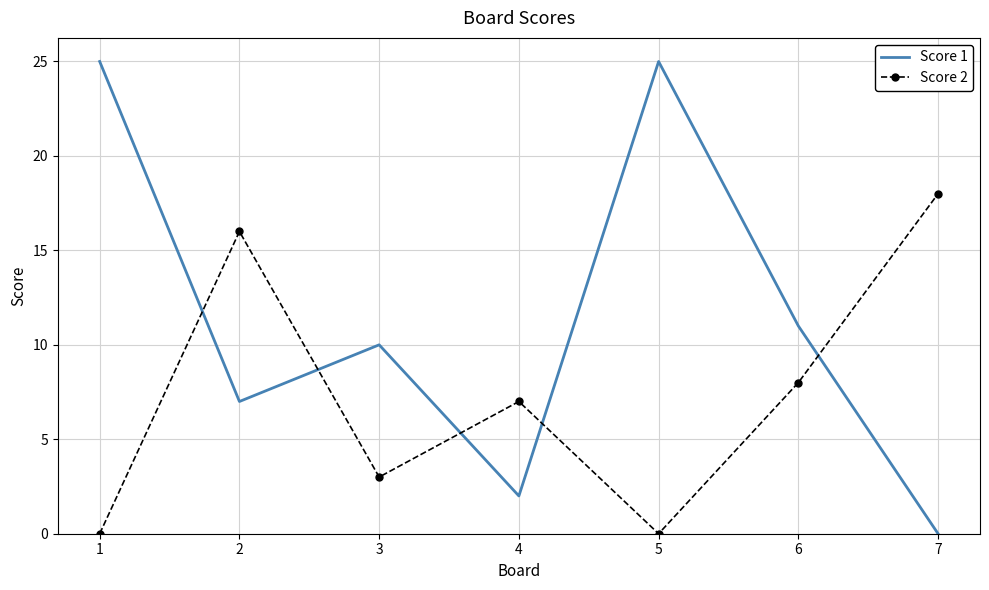

Is the value of Score 2 at 7 greater than the value of Score 1 at 7?

Yes